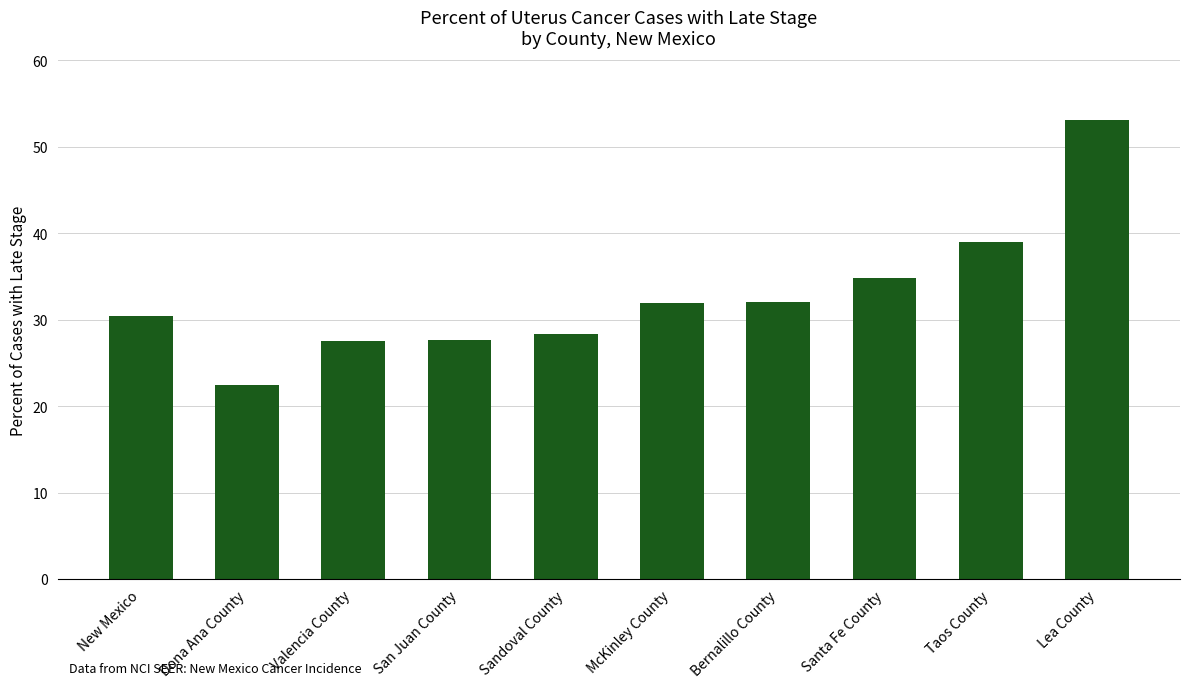

Which label corresponds to the smallest value in the chart?

Dona Ana County